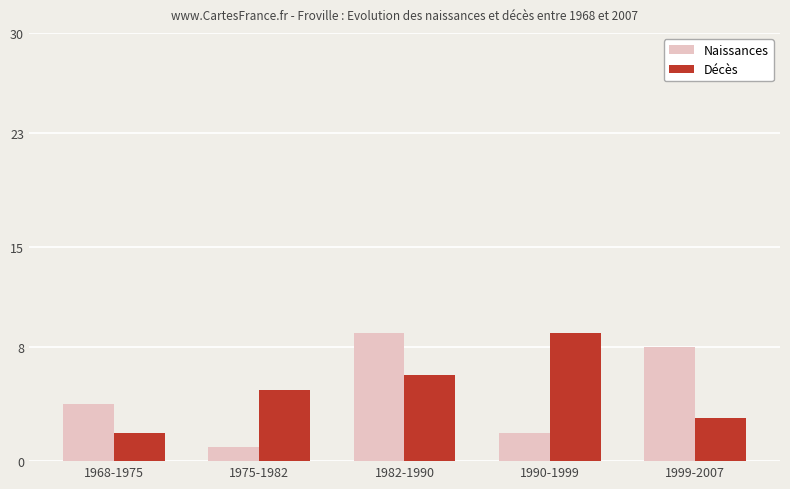

What is the label of the 3rd bar from the right?

1982-1990